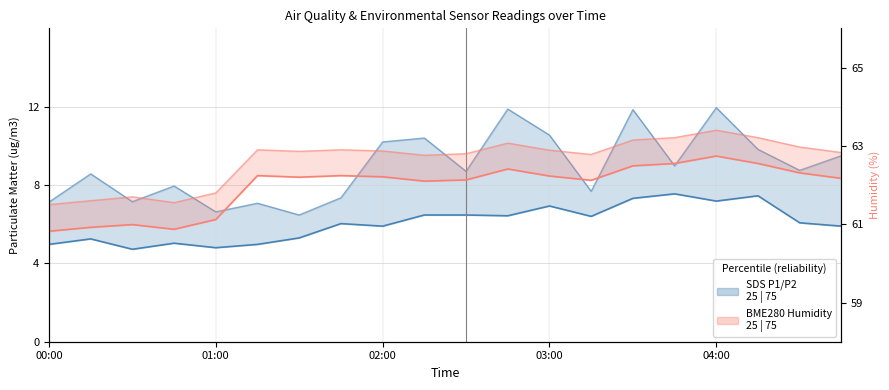

Is this an area chart (filled region under the line)?

No